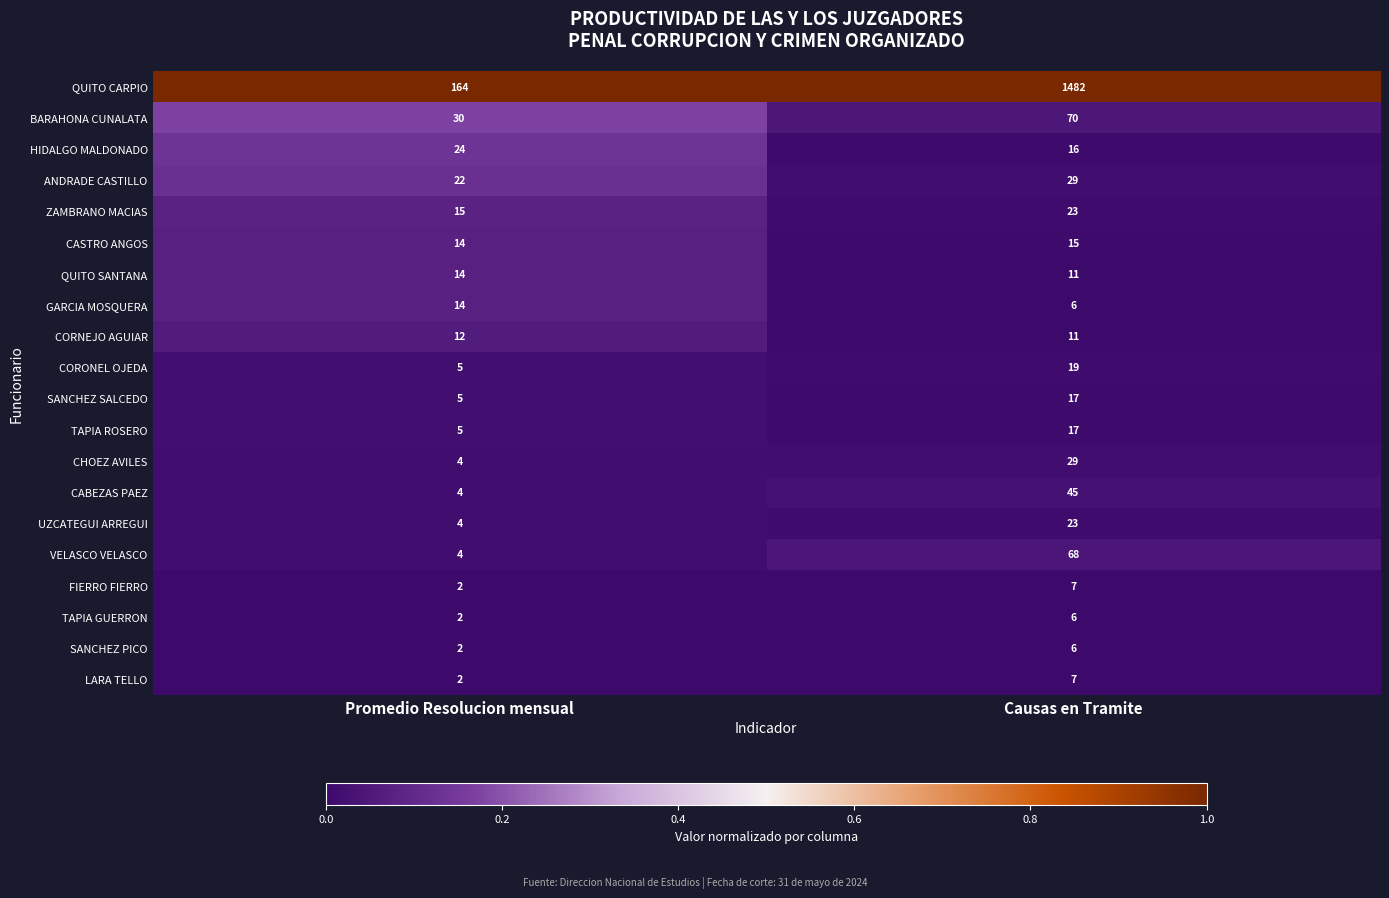

Which series has the widest spread of values?

QUITO CARPIO